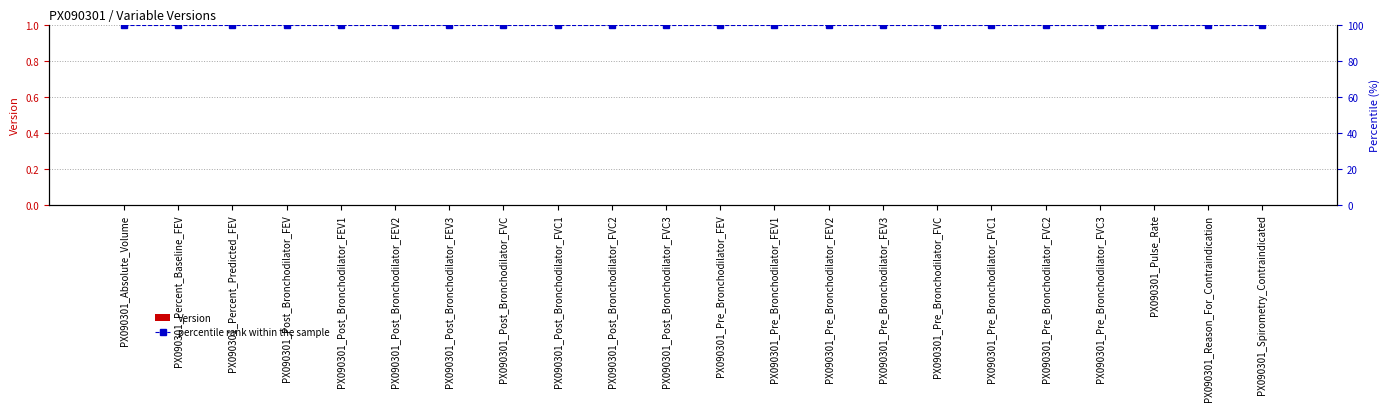

What is the spread (max minus min) of values at PX090301_Percent_Baseline_FEV?

100